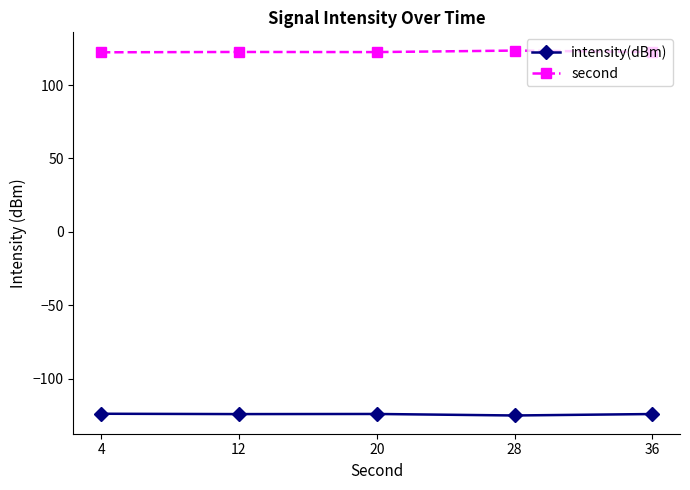

What is the average value of the second series?

122.6